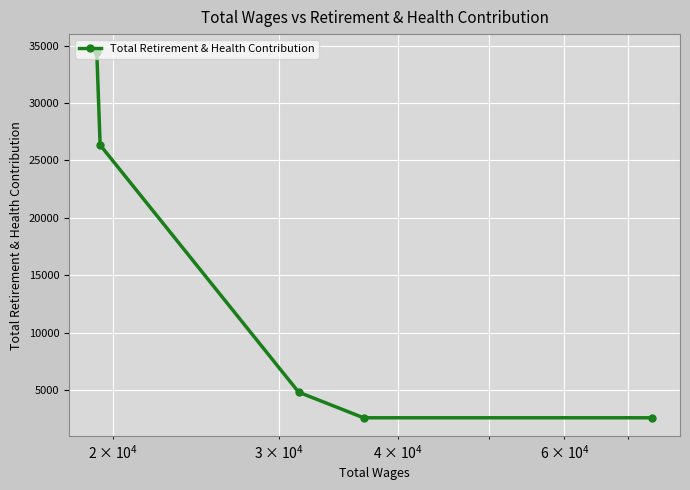

True or false: there are more than 0 points higher than both neighbors.

False